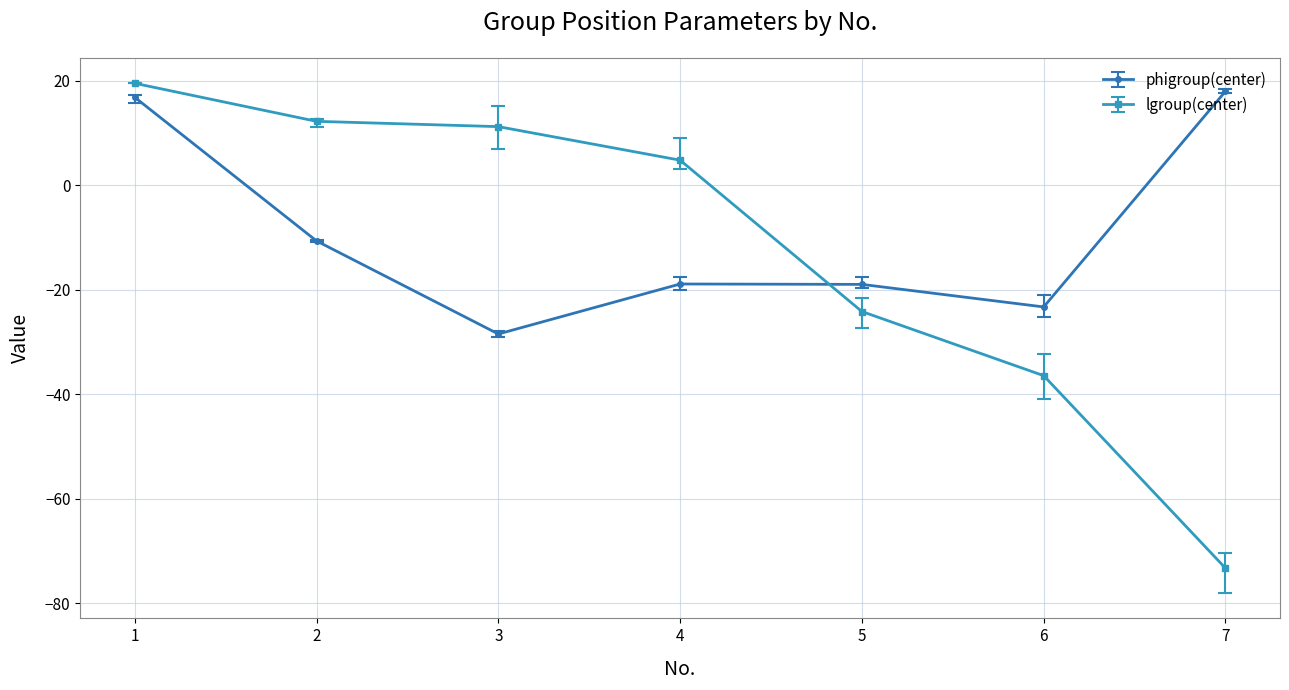

At which label is phigroup(center) closest to -5?

2